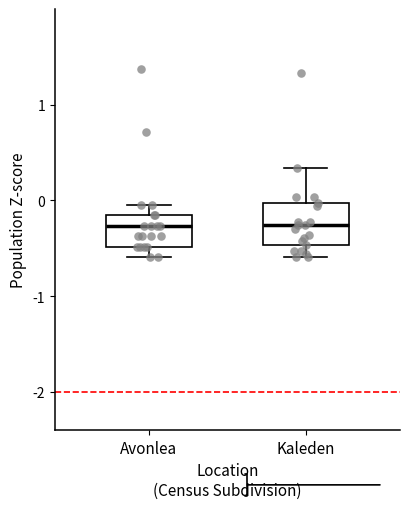

Which box is the tallest, from its lower edge to its upper edge?

Kaleden